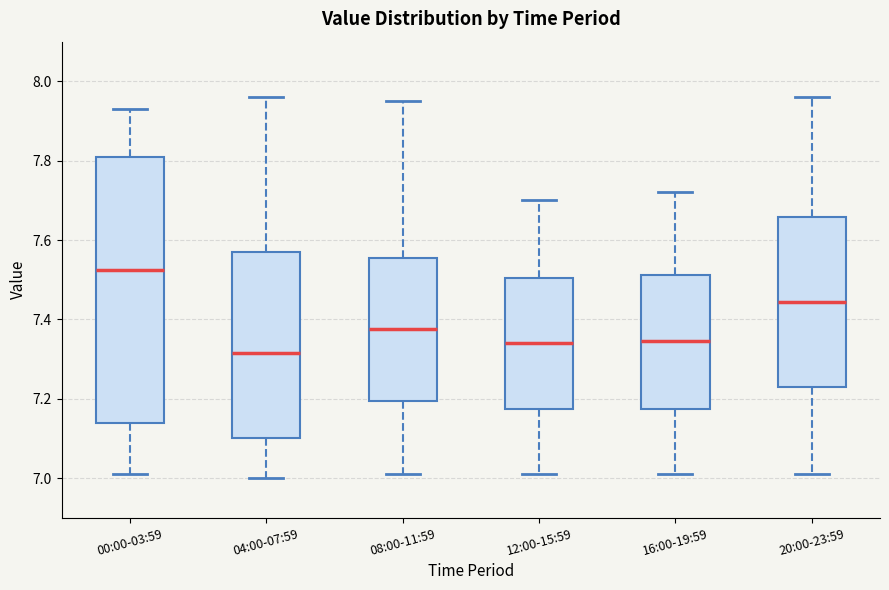

Reading left to right, transcribe this box plot: for each box, give where its median line is, the range the box spans, and where its two whiskers end, as read against the y-axis. The values are not printed on the chart, so give them approximately, as read against the axis.

00:00-03:59: median 7.52, box 7.14 to 7.82, whiskers 7.02 to 7.94
04:00-07:59: median 7.32, box 7.10 to 7.58, whiskers 7.00 to 7.96
08:00-11:59: median 7.38, box 7.20 to 7.56, whiskers 7.02 to 7.96
12:00-15:59: median 7.34, box 7.18 to 7.50, whiskers 7.02 to 7.70
16:00-19:59: median 7.34, box 7.18 to 7.52, whiskers 7.02 to 7.72
20:00-23:59: median 7.44, box 7.24 to 7.66, whiskers 7.02 to 7.96